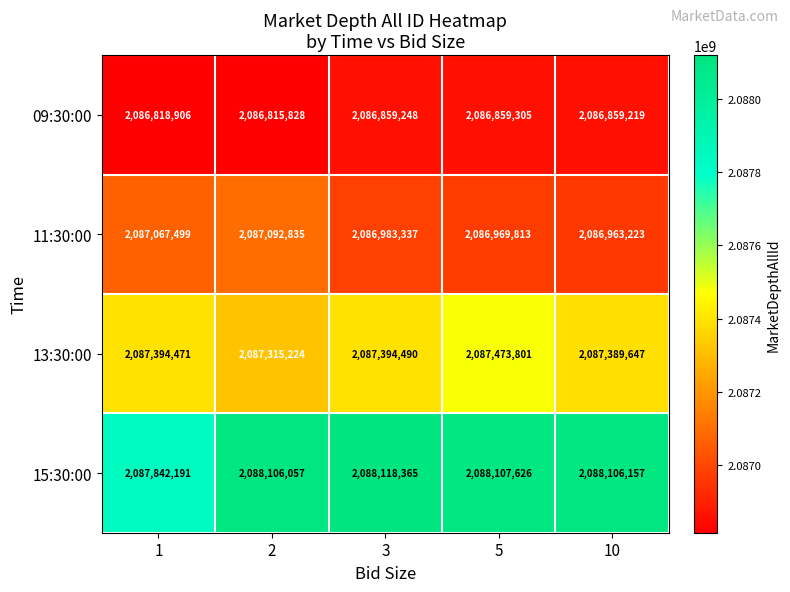

How many categories are shown in the chart?

5